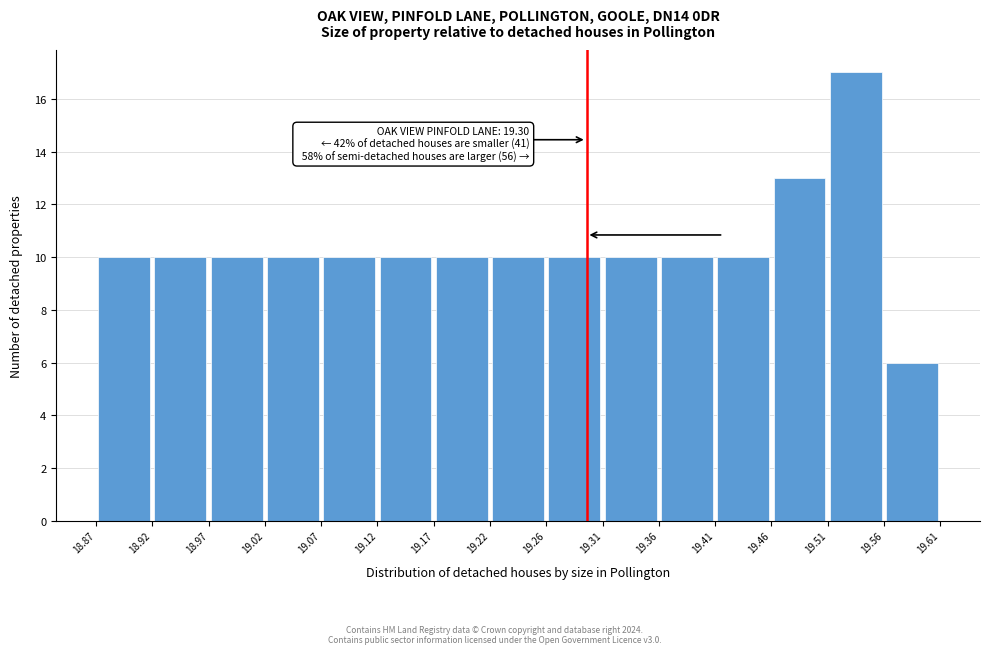

Over which range of the x-axis is the bar tallest?

19.51 to 19.56